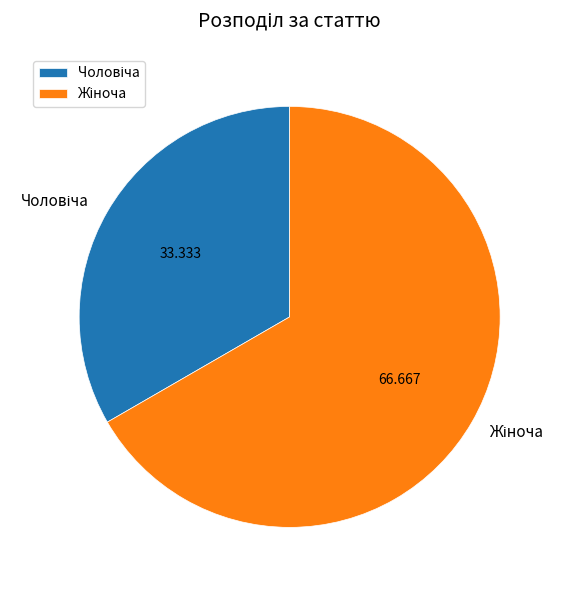

Does any single category account for the majority?

Yes